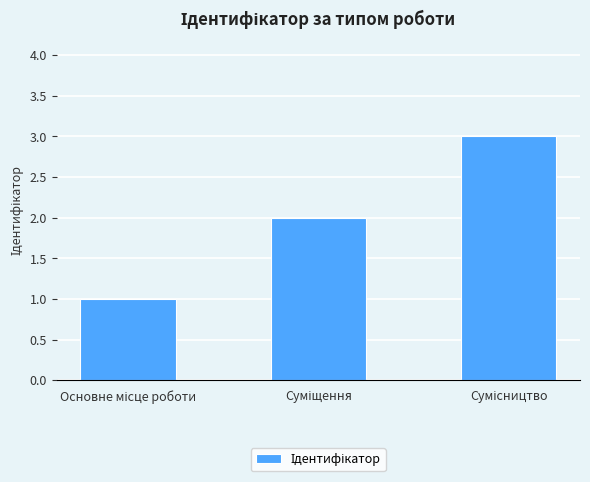

What is the difference between the maximum and second lowest values?

1